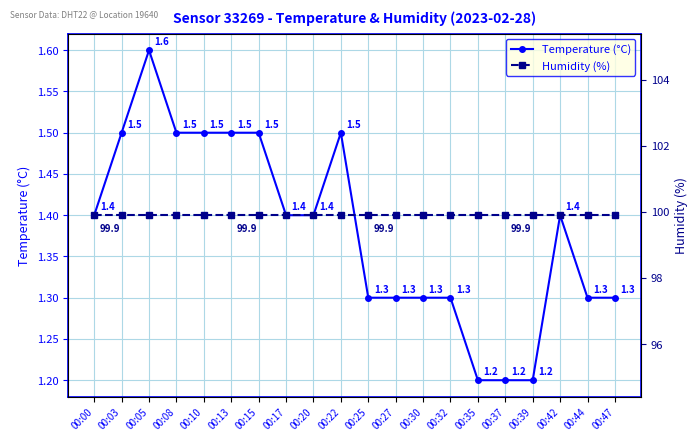

True or false: Humidity (%) and Temperature (°C) intersect in this chart.

False